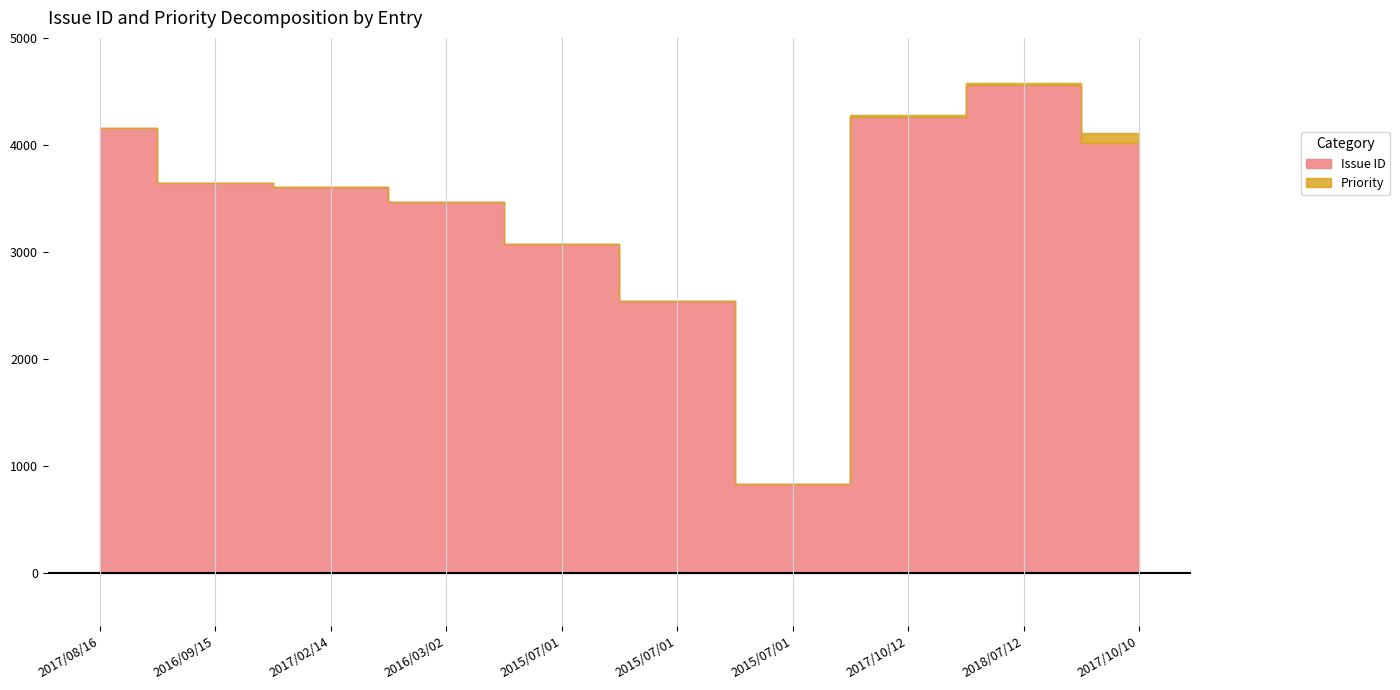

List the labels in order of Priority value, smallest first.

2017/08/16, 2016/09/15, 2017/02/14, 2016/03/02, 2015/07/01, 2015/07/01, 2015/07/01, 2017/10/12, 2018/07/12, 2017/10/10